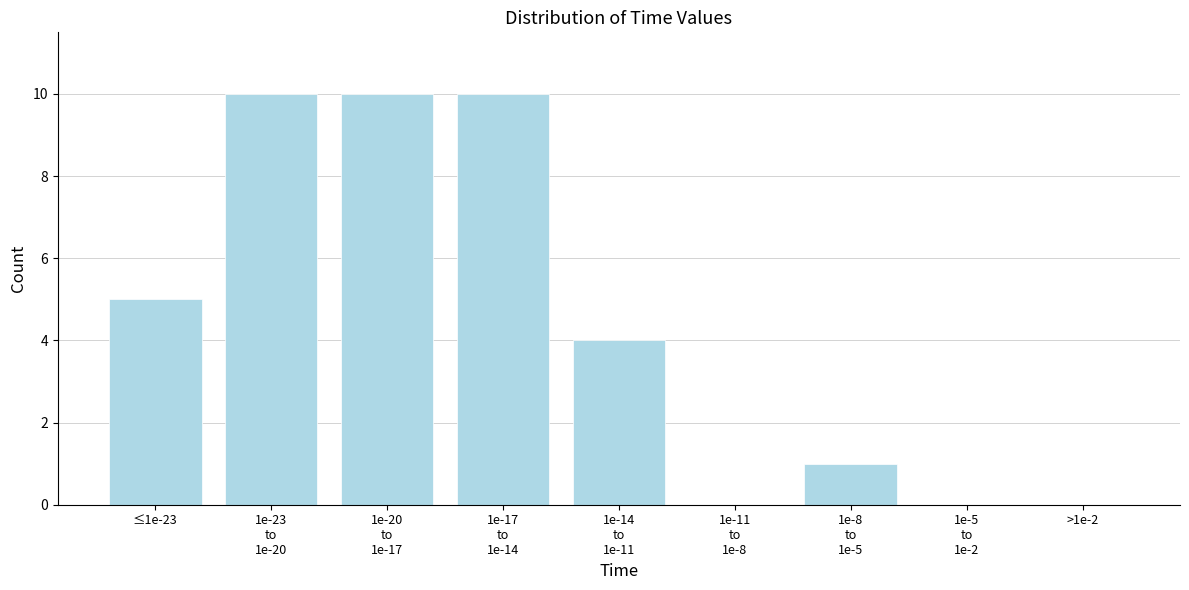

What is the maximum value shown in the chart?

10